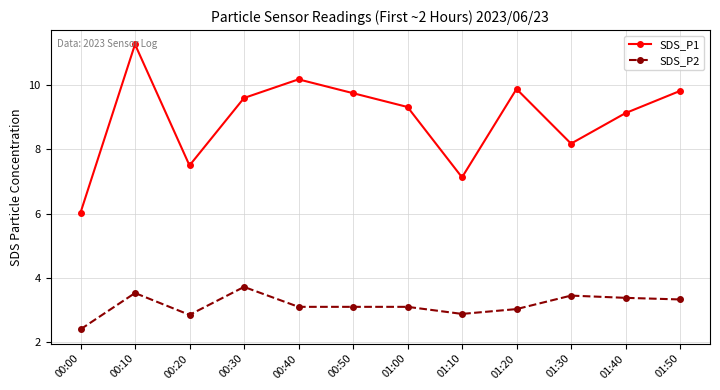

What is the label of the 9th point from the left?

01:20